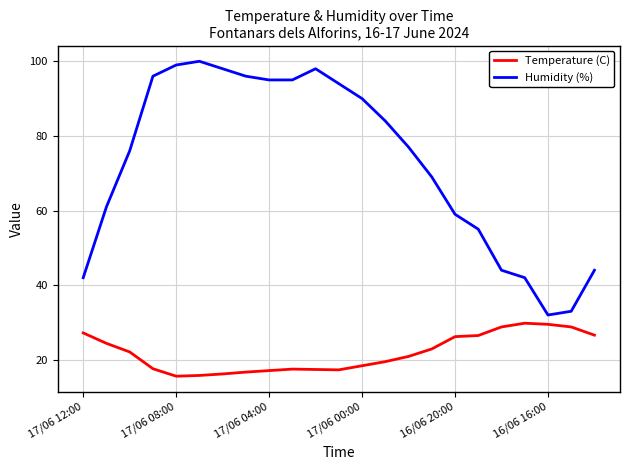

Rank the series by their maximum value, from lowest to highest.

Temperature (C), Humidity (%)